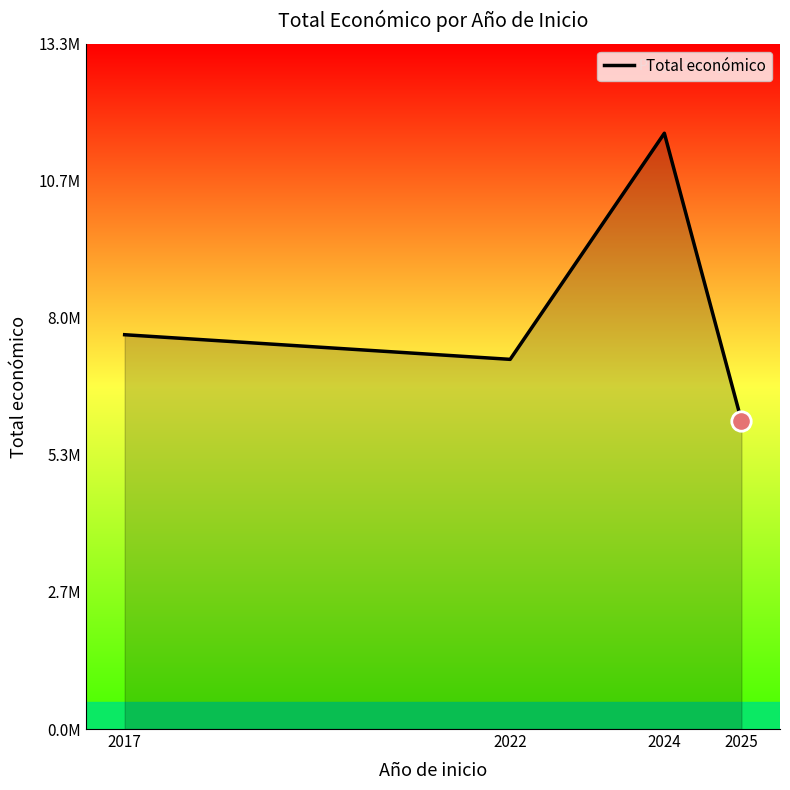

Does the chart have visible grid lines?

No